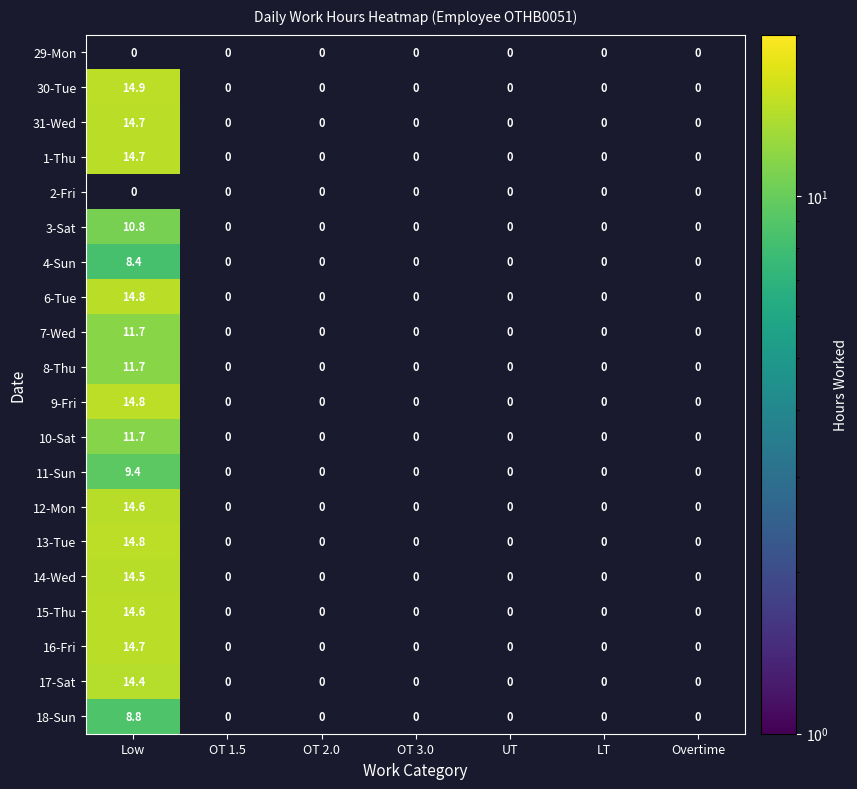

How many positive values does the 16-Fri series have?

1